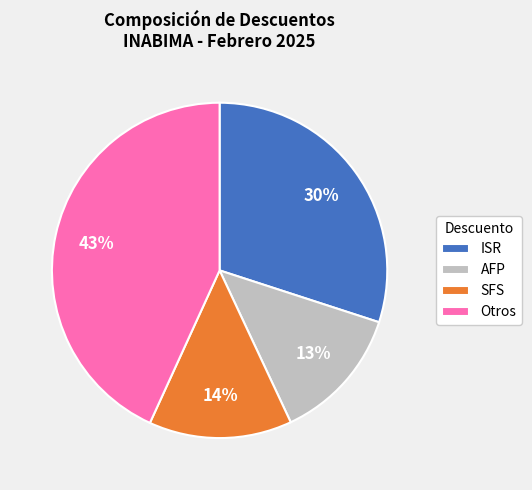

To the nearest percent, what portion does AFP represent?

13%